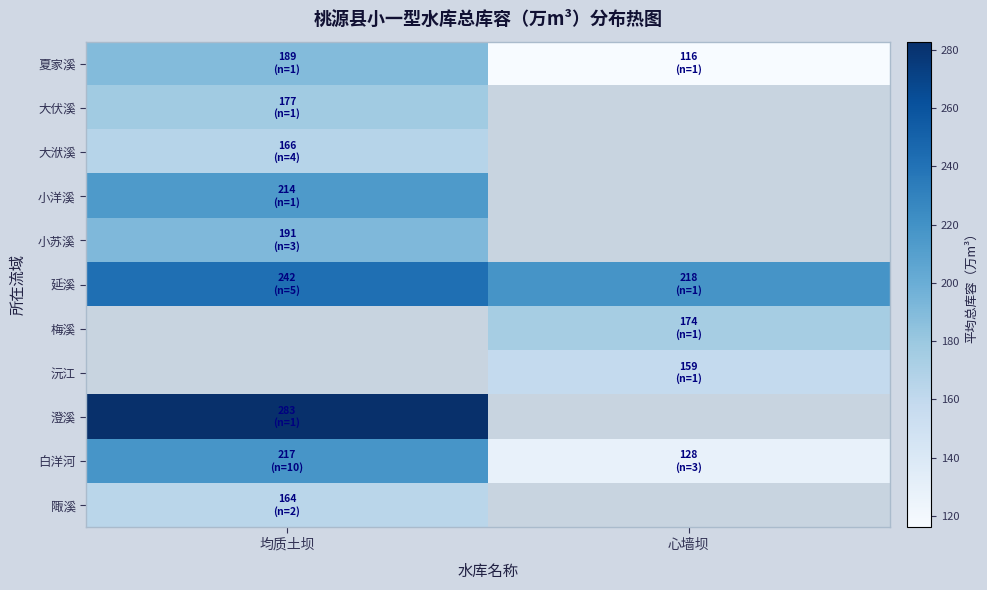

How many data points does each series have?

2